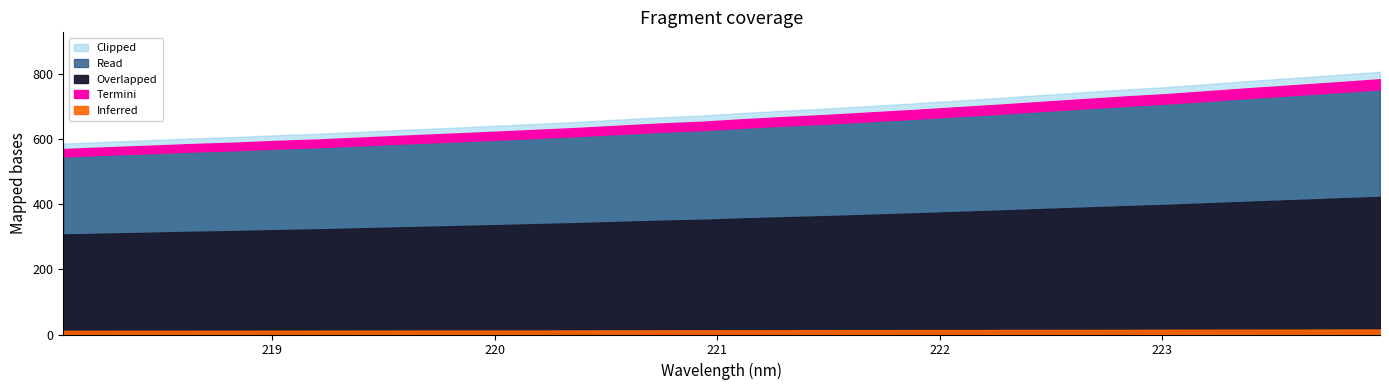

What is the average value?

652.4